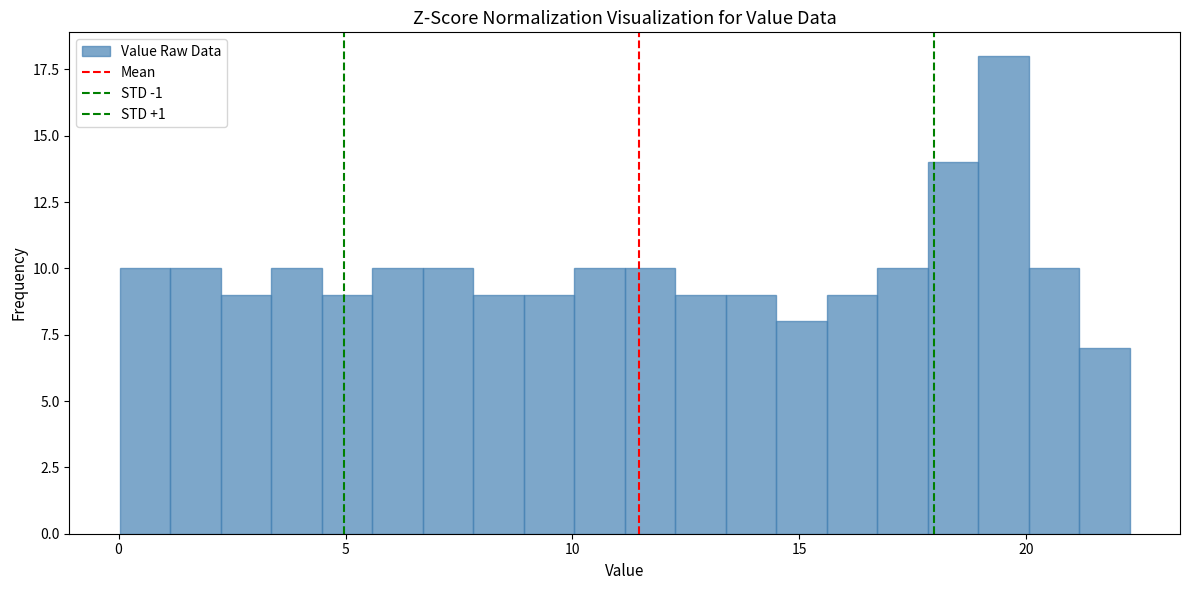

Read against the x-axis, roughly where is the centre of the tallest bar?

19.5